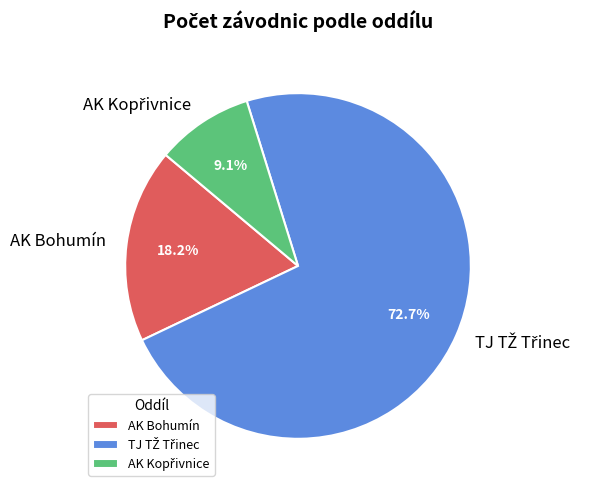

Is there any slice that represents more than half of the pie?

Yes